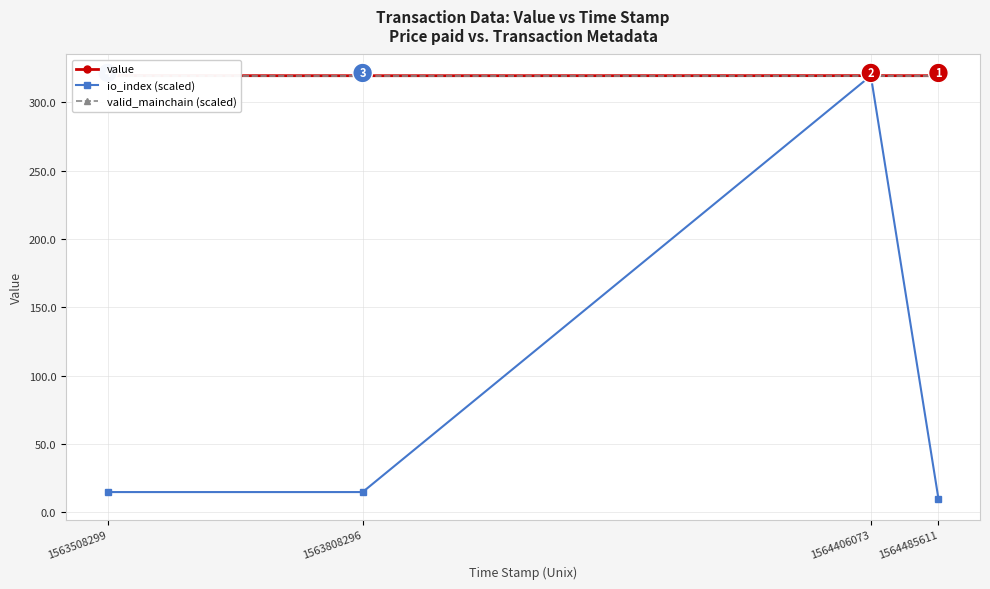

Which has a higher value, 1563808296 or 1564406073?

1564406073